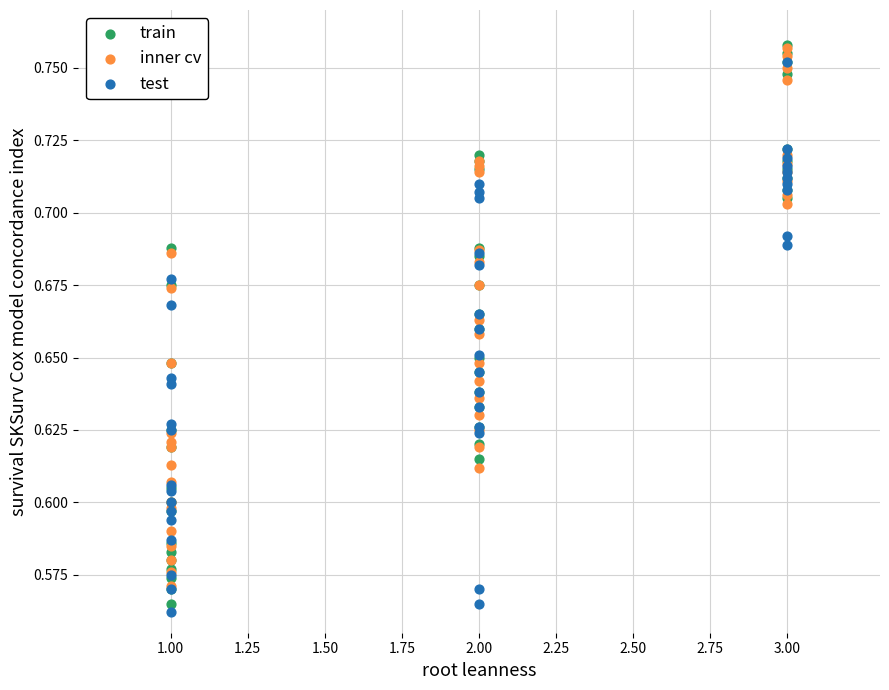

What are all the series names shown in the legend?

train, inner cv, test